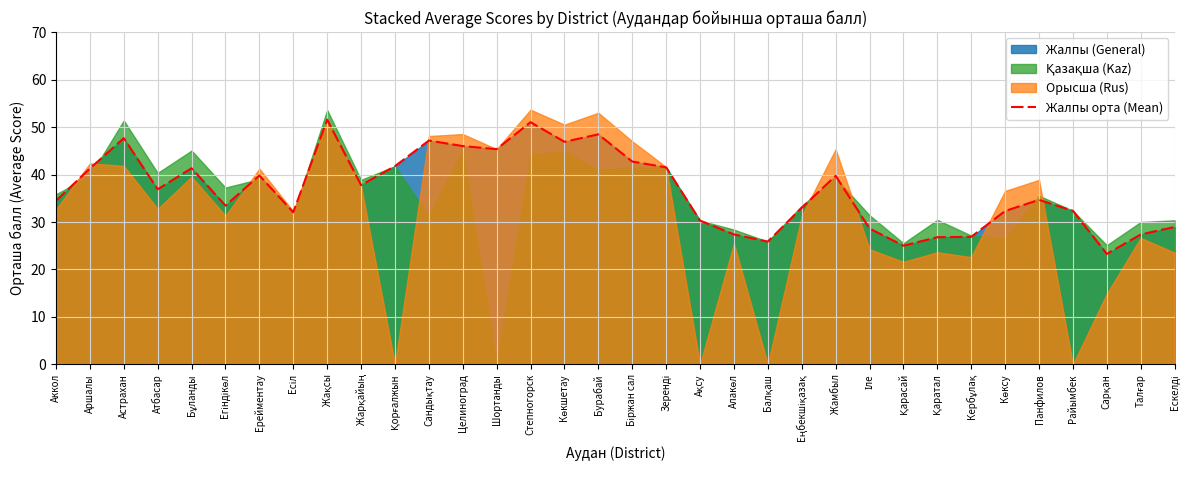

What is the label of the 10th point from the right?

Іле